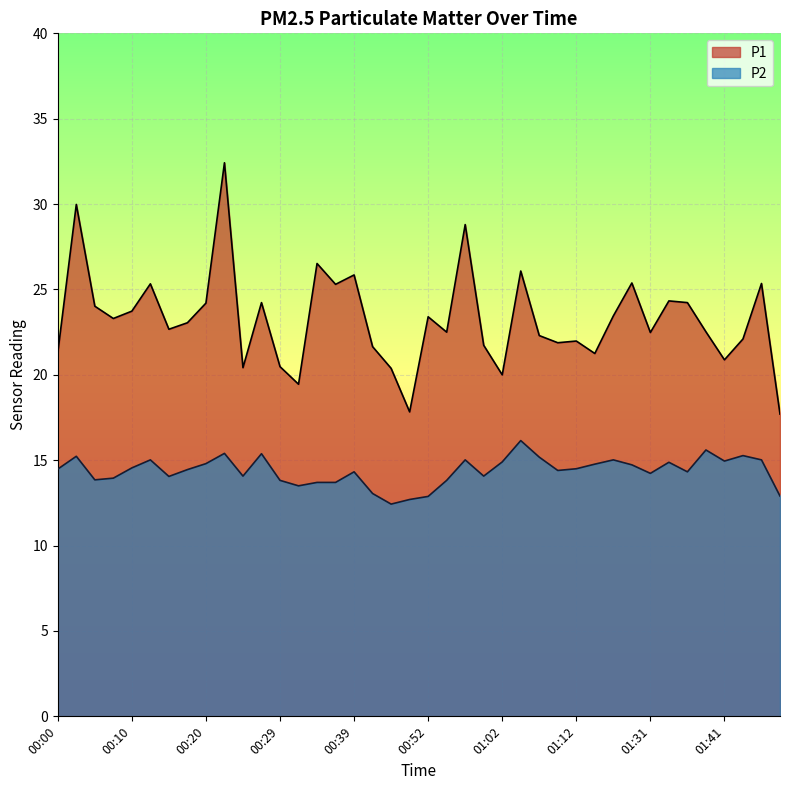

How many lines are shown in the chart?

2